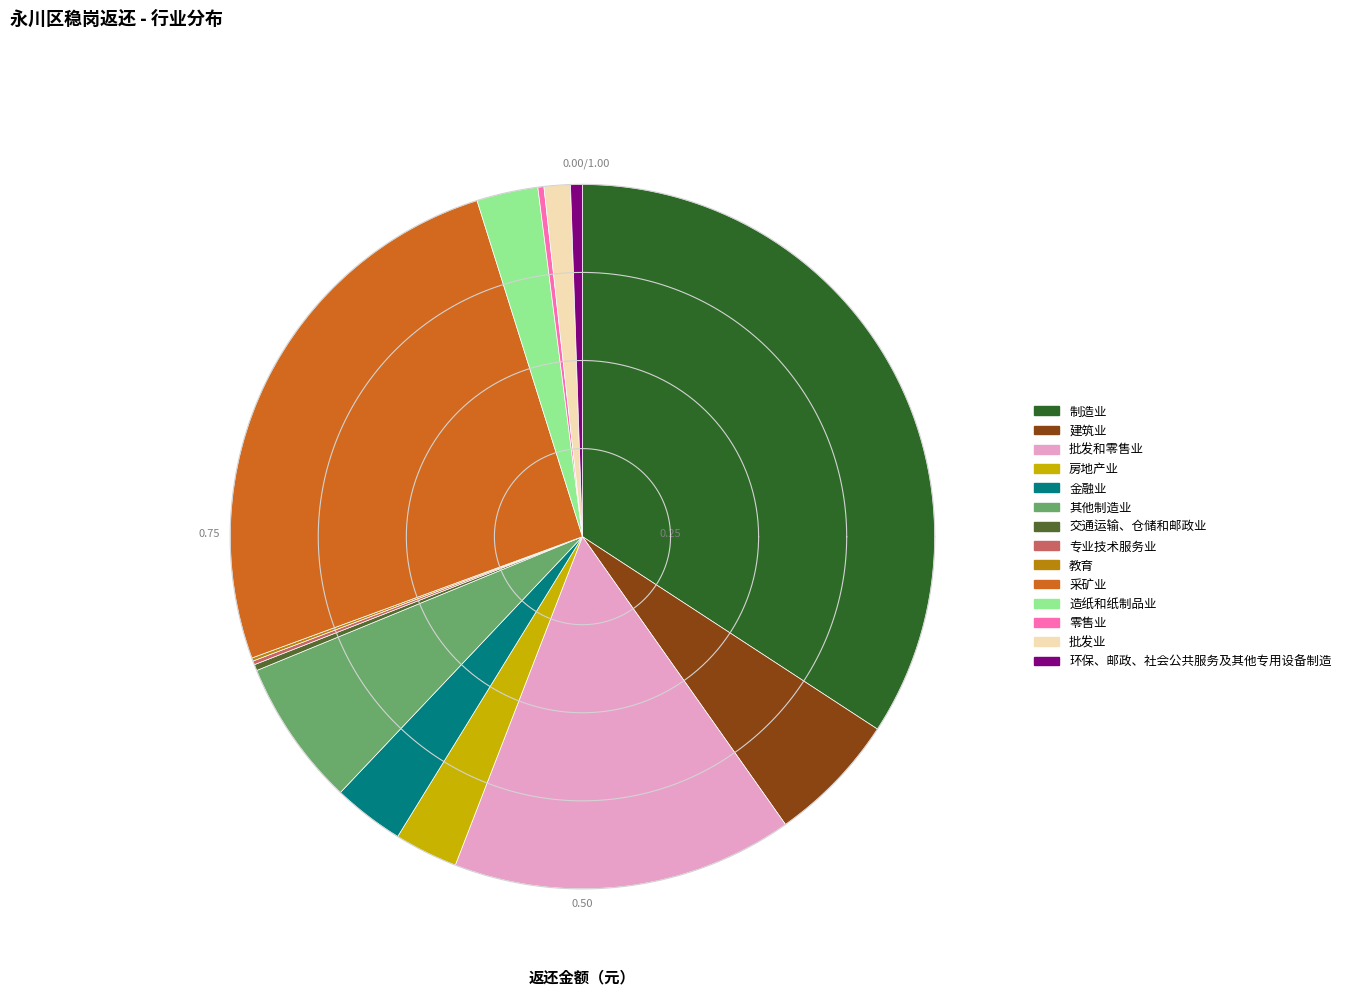

Between 零售业 and 批发和零售业, which is larger?

批发和零售业